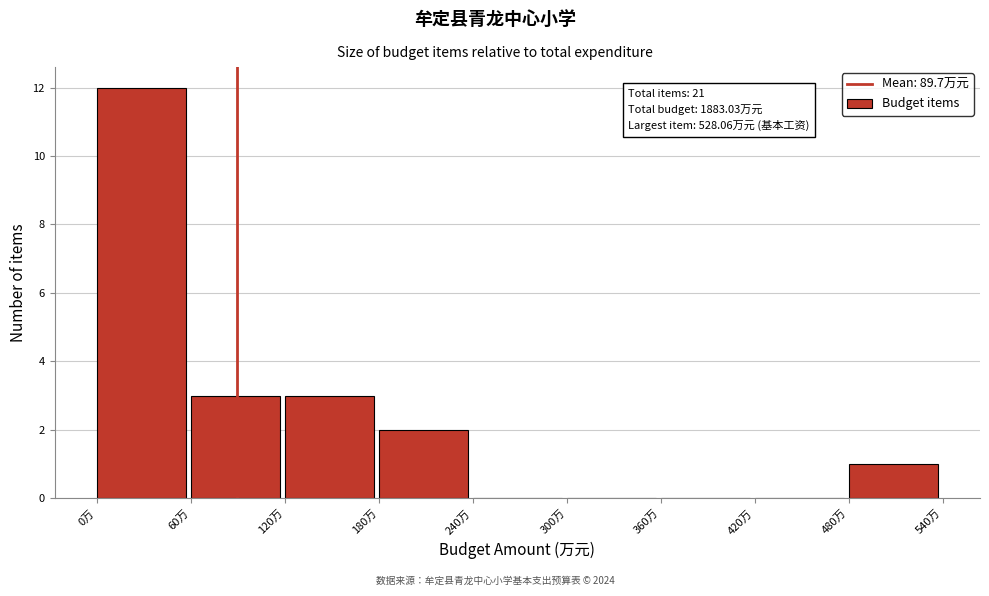

Over which range of the x-axis is the bar tallest?

0 to 60